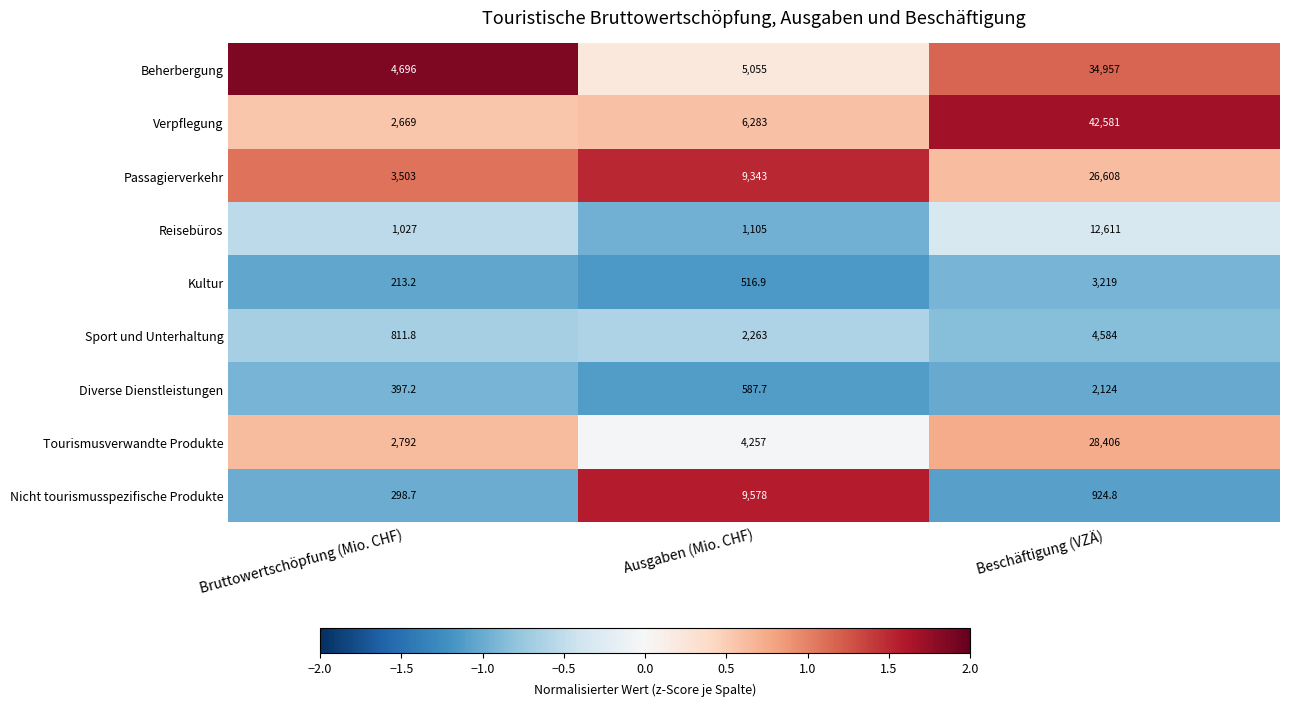

What is the difference between the maximum and minimum values in the Beherbergung series?

30261.0